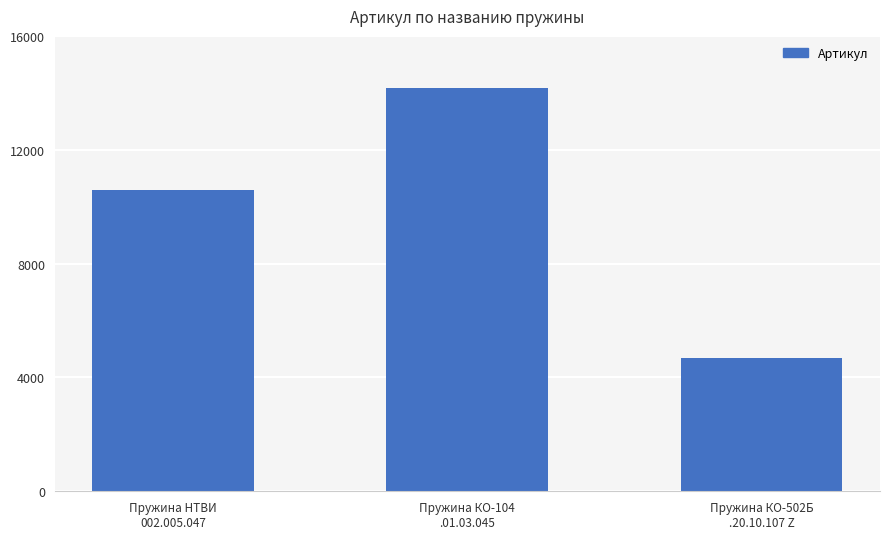

Are the bars horizontal?

No